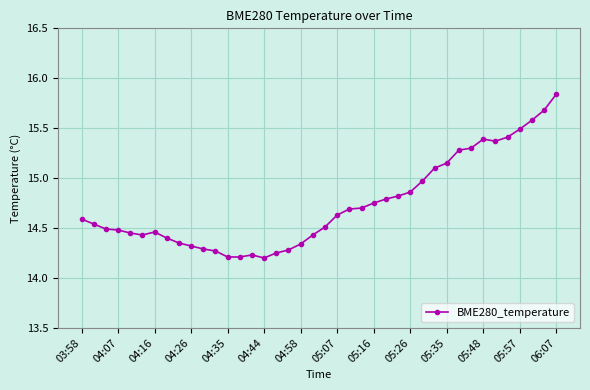

What is the value of the 30th point from the left?

15.1